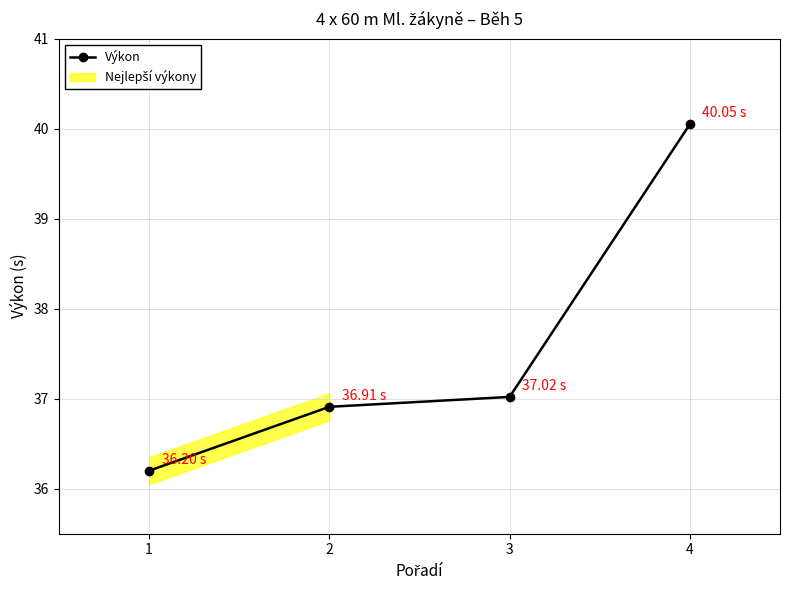

Does the chart display data point markers on the line(s)?

Yes